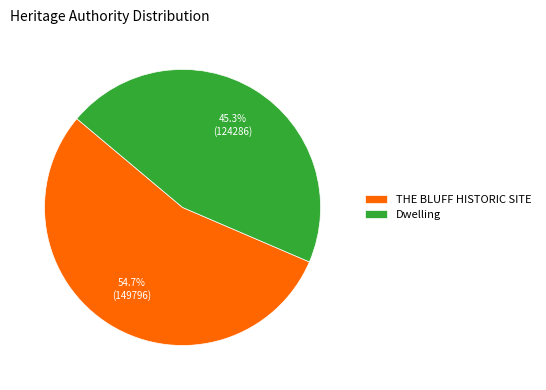

Which category has the smallest portion of the pie?

Dwelling